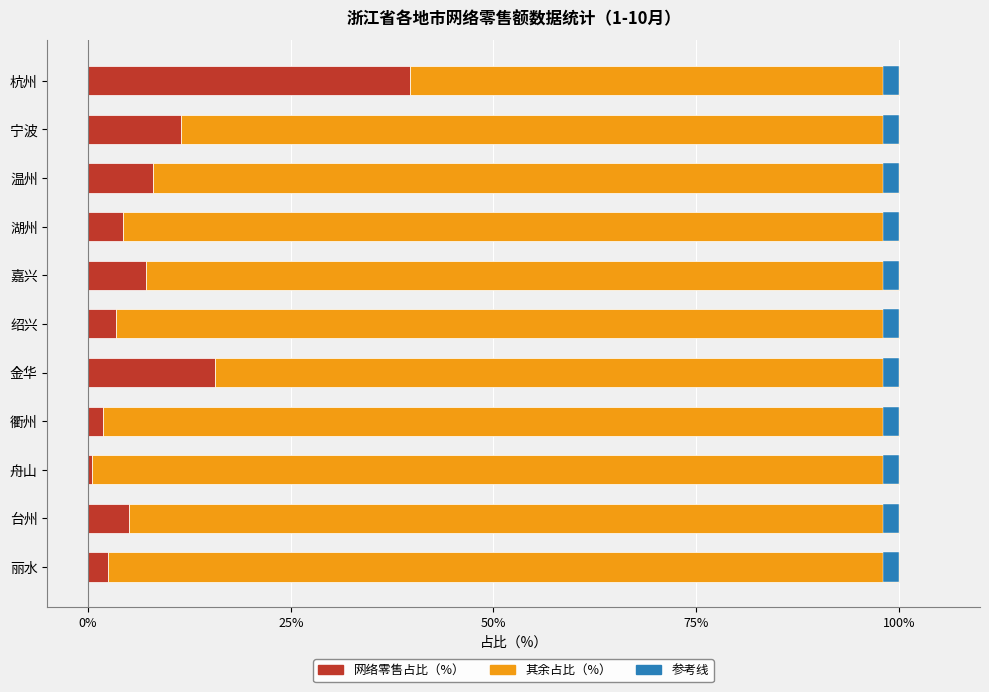

Is it true that 其余占比（%） equals 53.2 at 衢州?

False